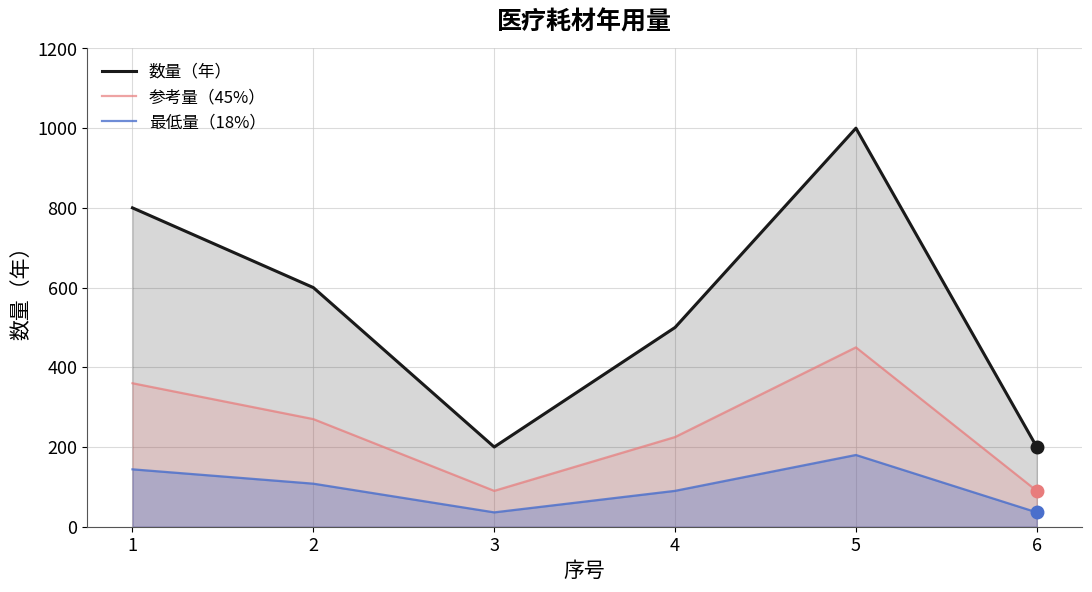

At which label does 最低量（18%） reach its minimum?

3